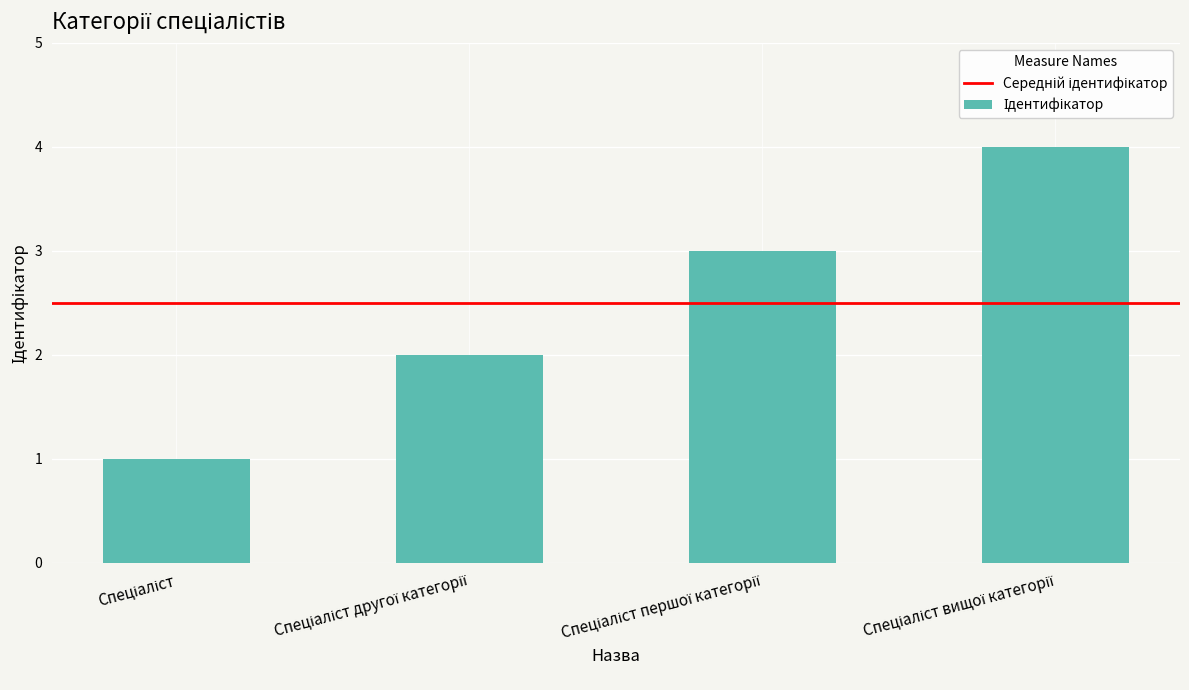

What is the difference between the maximum and minimum values?

3